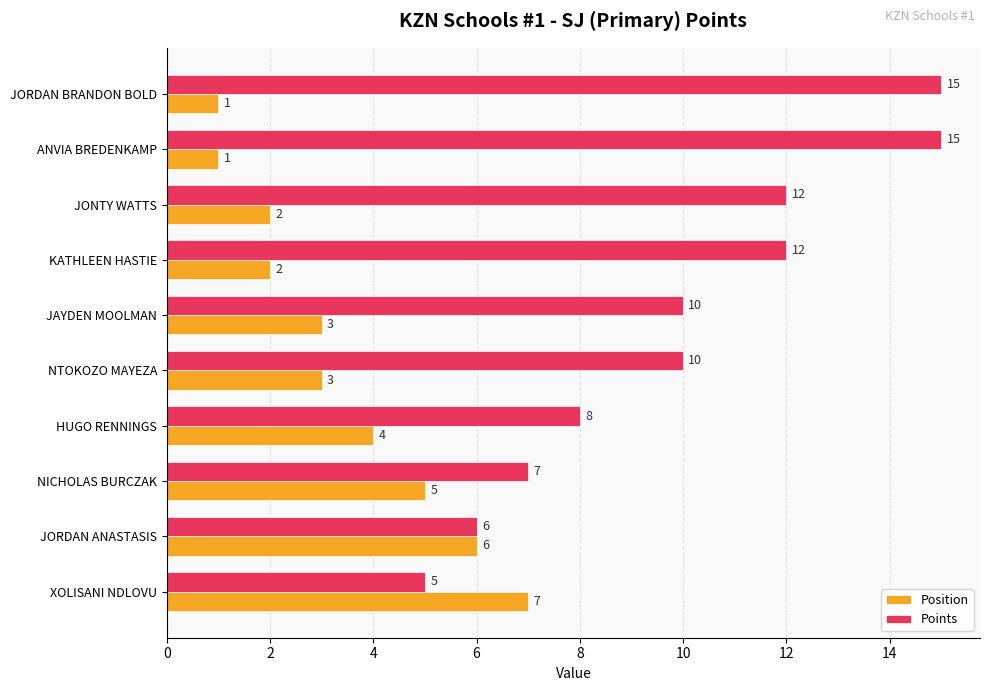

What is the maximum value for Points?

15